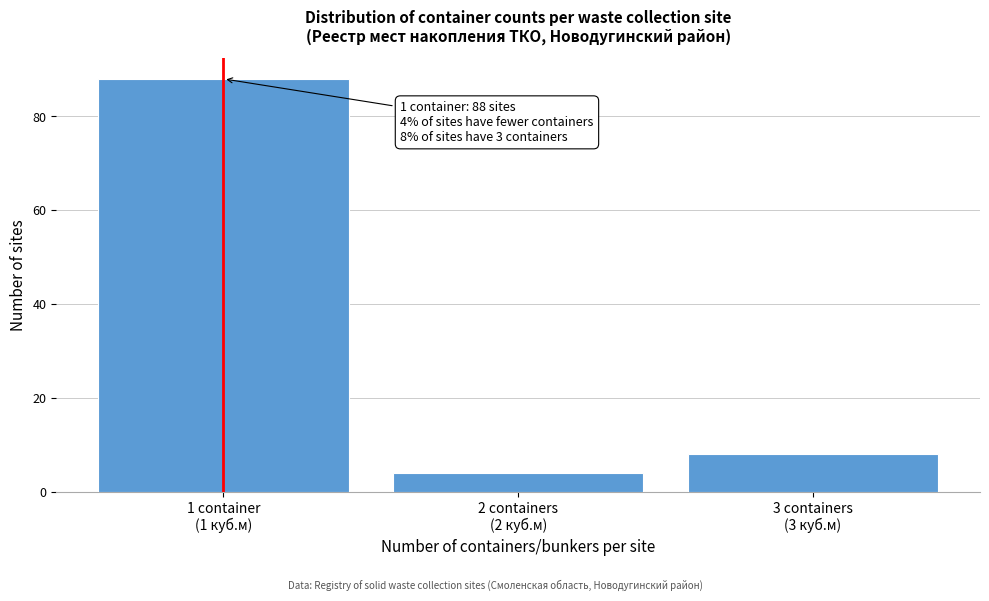

Reading left to right, extract all data points from this chart.

88	4	8